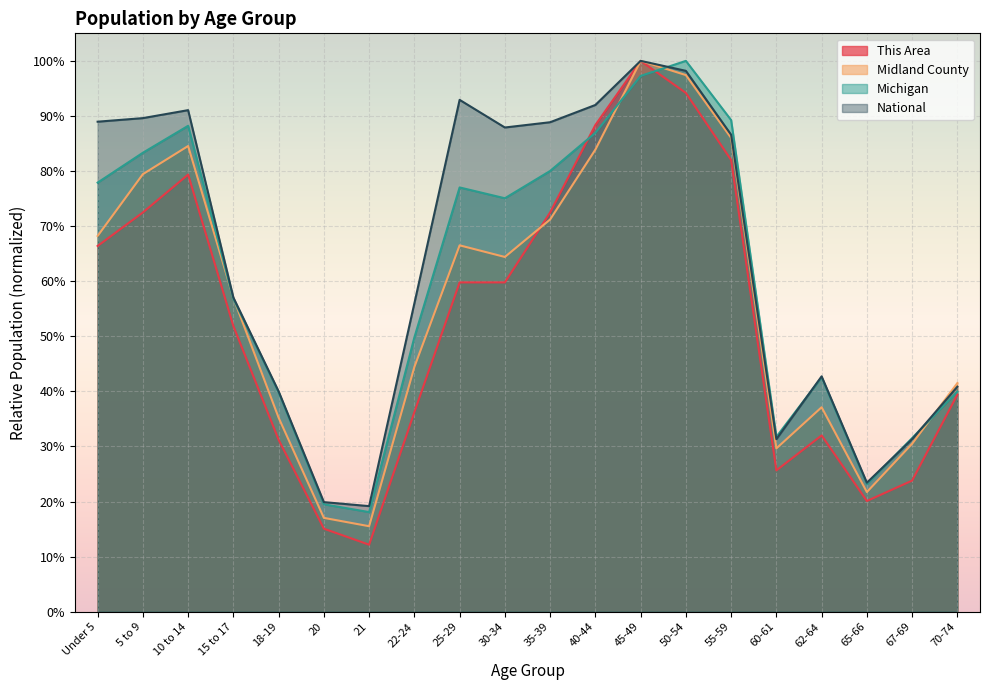

What is the difference between the second highest and second lowest values in the This Area series?

0.8